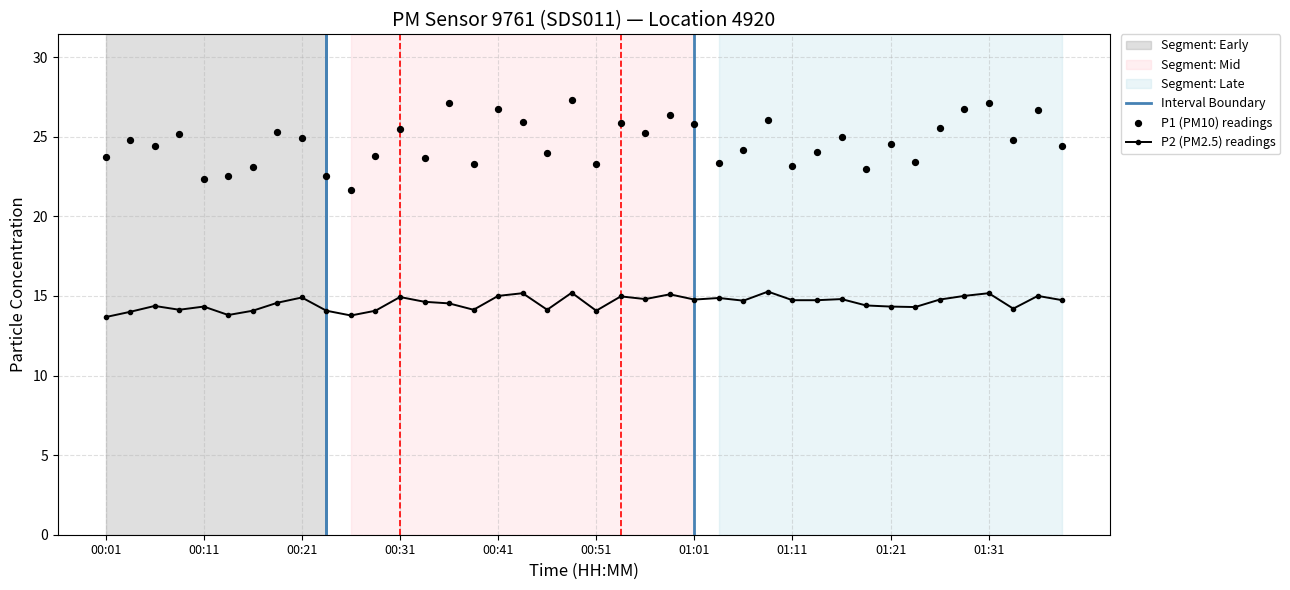

Is the value of P2 at 01:11 greater than the value of P1 at 01:09?

No